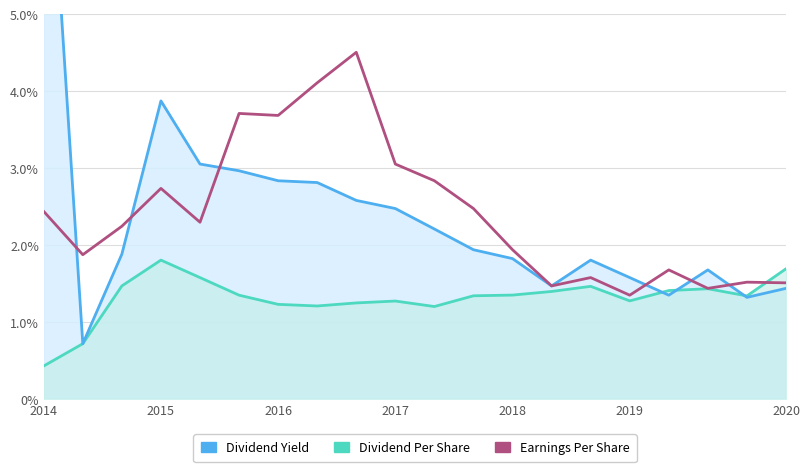

The Dividend Yield series shows 56692.2 at 2016. True or false?

False